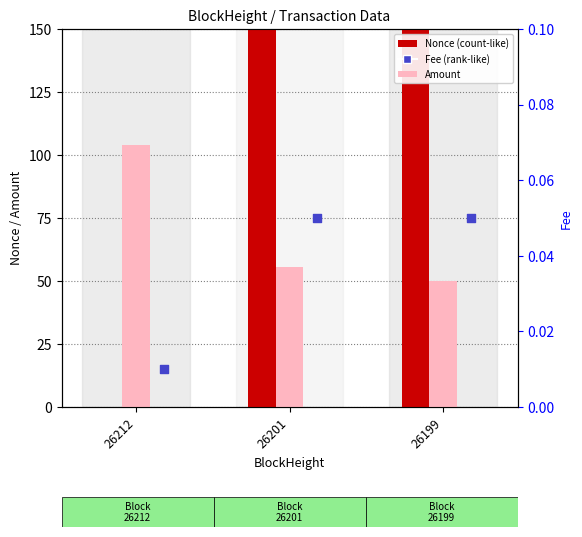

What is the total value across all series at 26212?

104.0